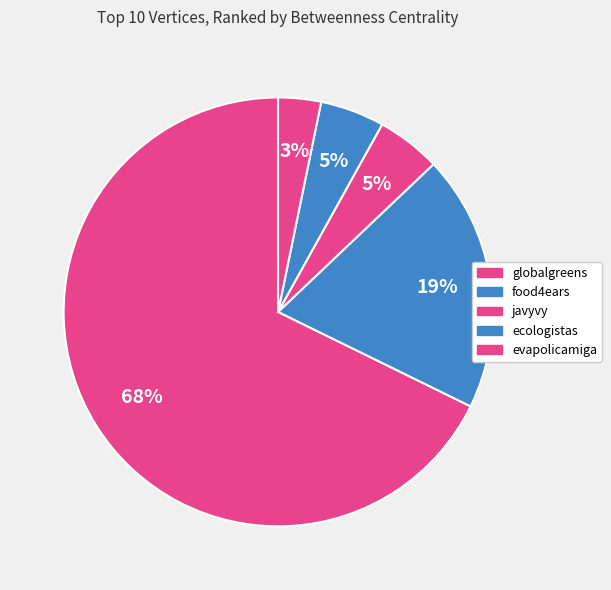

Is there any slice that represents more than half of the pie?

Yes